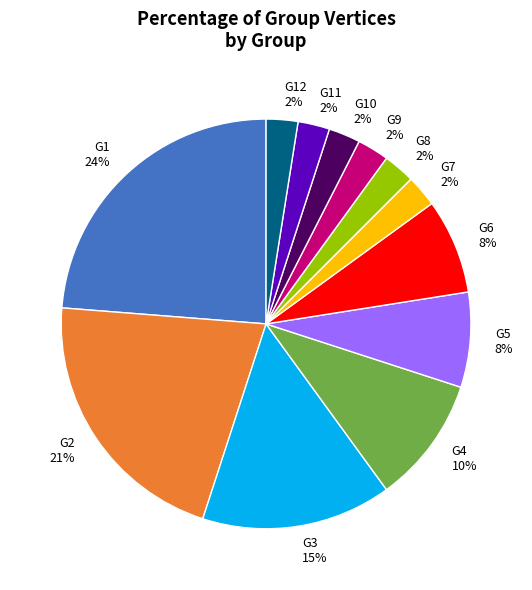

To the nearest percent, what percentage of the pie is G2 21%?

21%